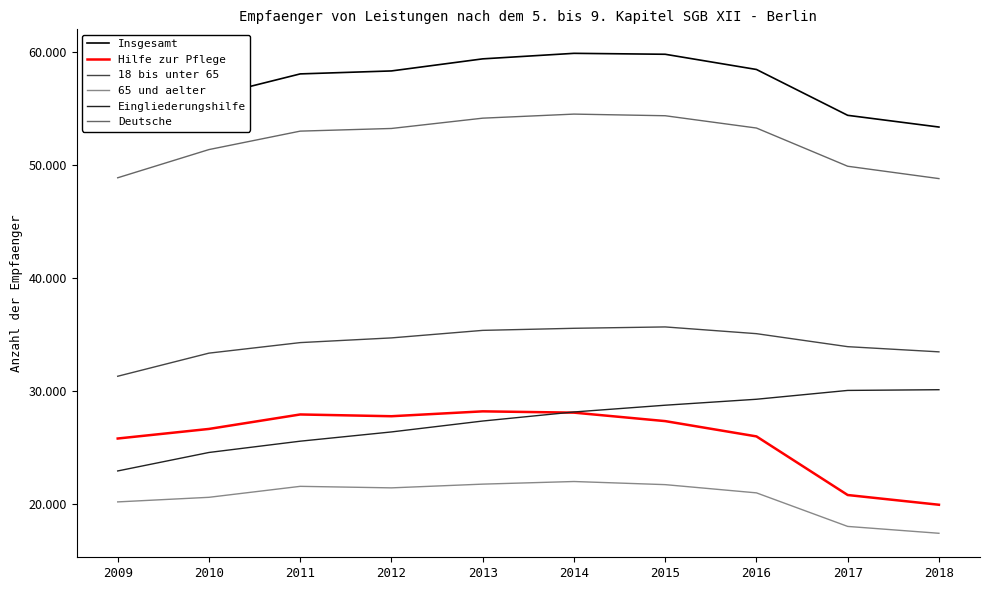

Which category has the lowest value across all series?

2018